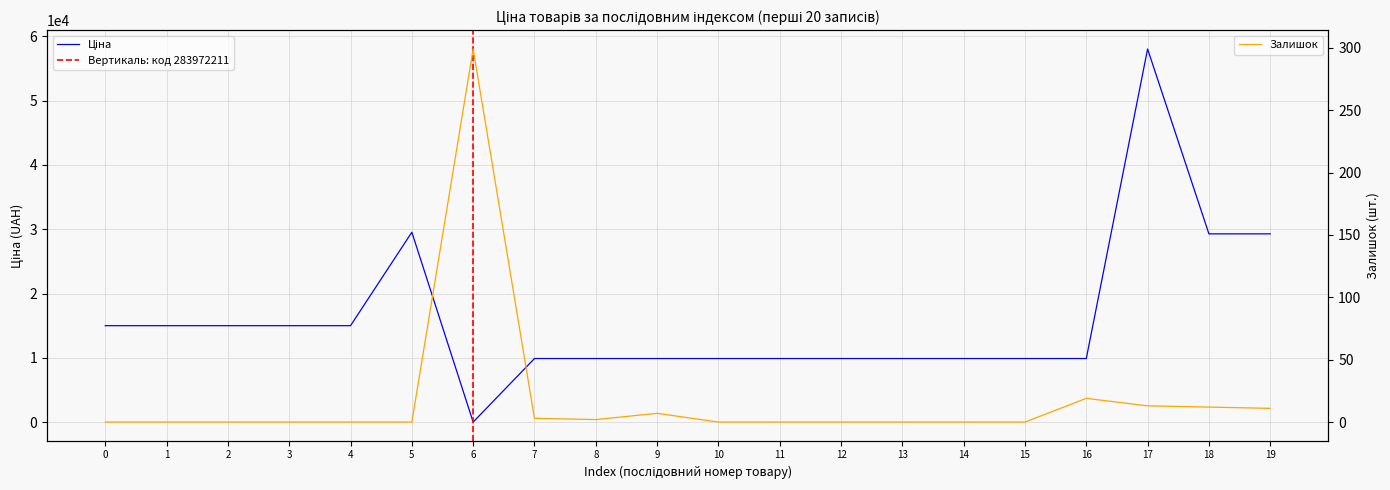

Is it true that Залишок equals 0.0 at 15?

True